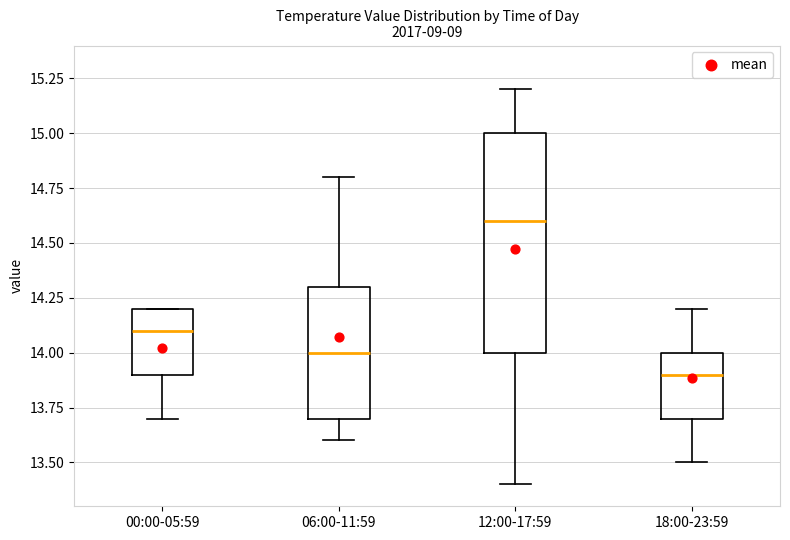

Where is the lower edge of the box for 06:00-11:59 on the y-axis? The values are not printed on the chart, so give them approximately, as read against the axis.

13.7